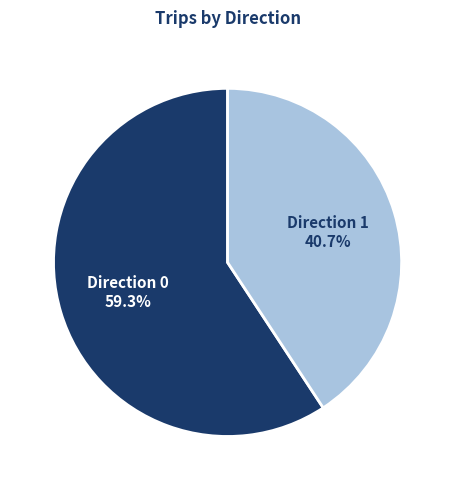

Rank the categories by value from highest to lowest.

Direction 0, Direction 1